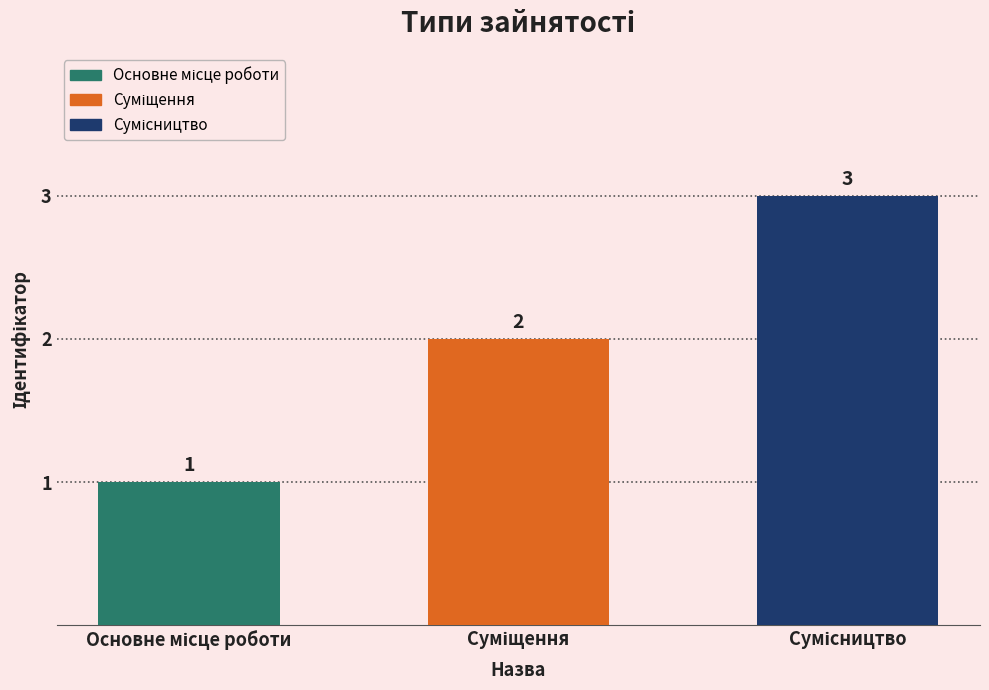

Count the values in the range 1 to 3.

3